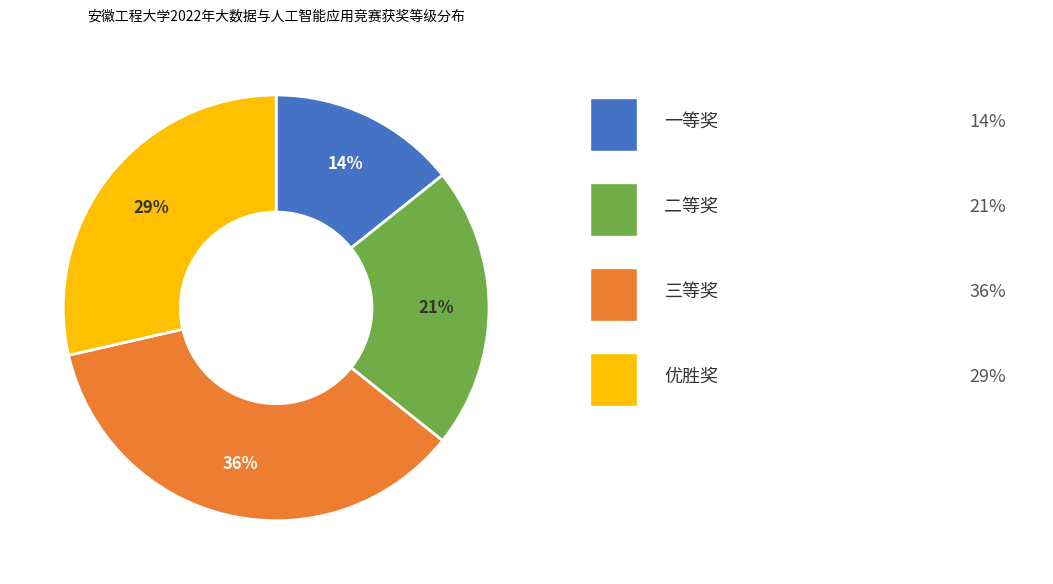

Is there any slice that represents more than half of the pie?

No